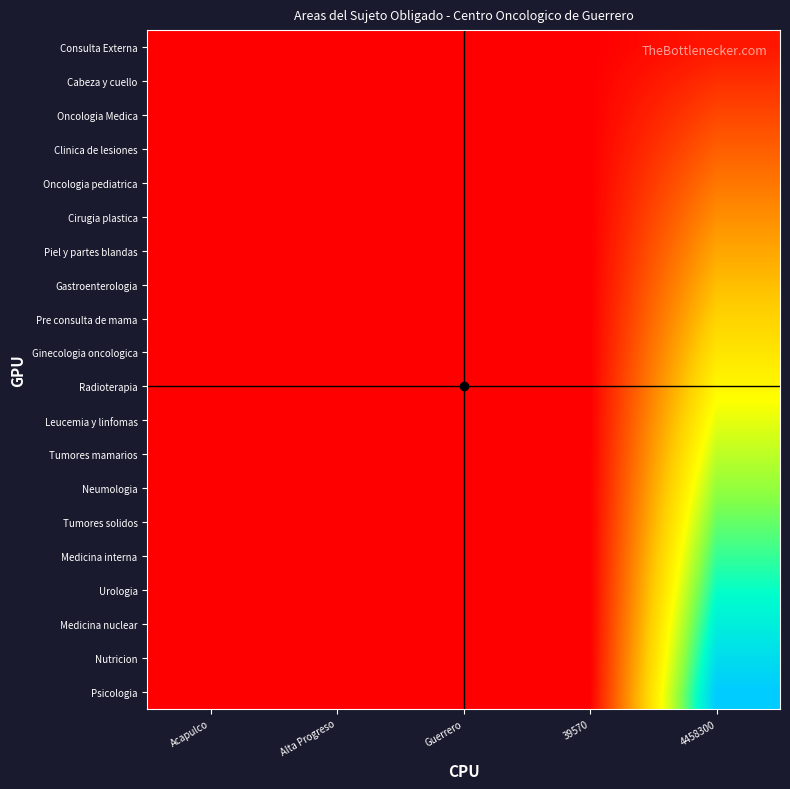

Which series has the widest spread of values?

Psicologia